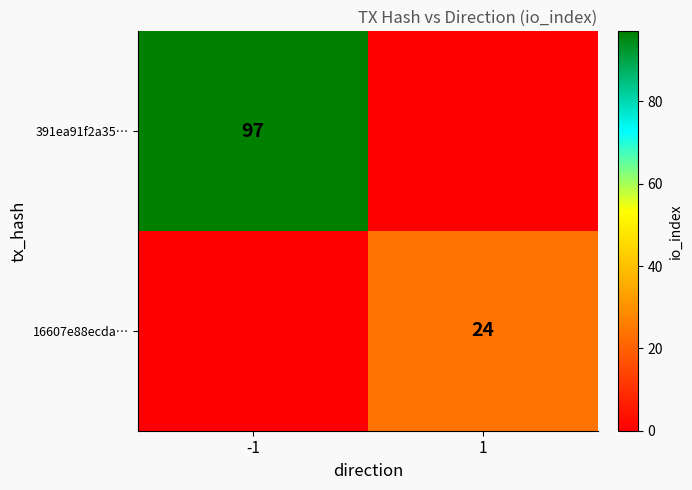

The 16607e88ecda… series shows 6 at 1. True or false?

False